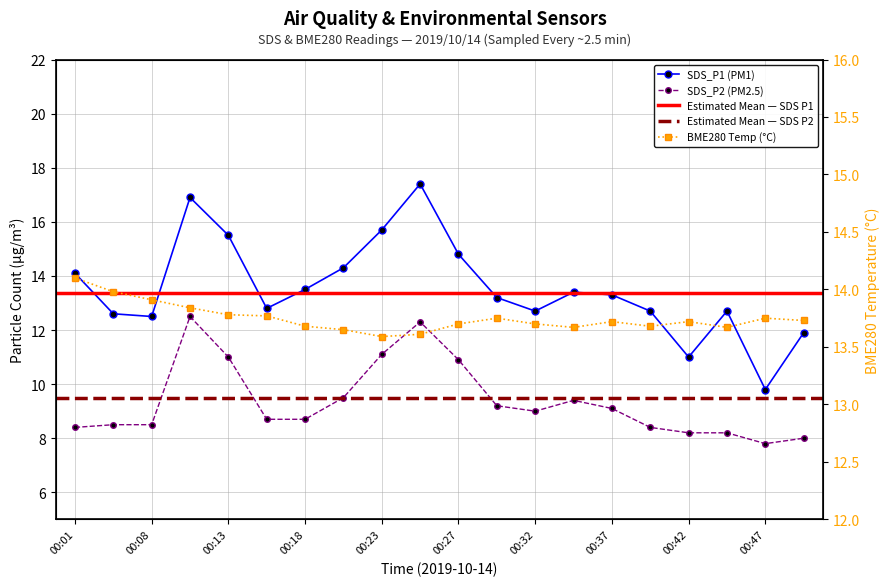

What is the maximum value for SDS_P1?

17.4